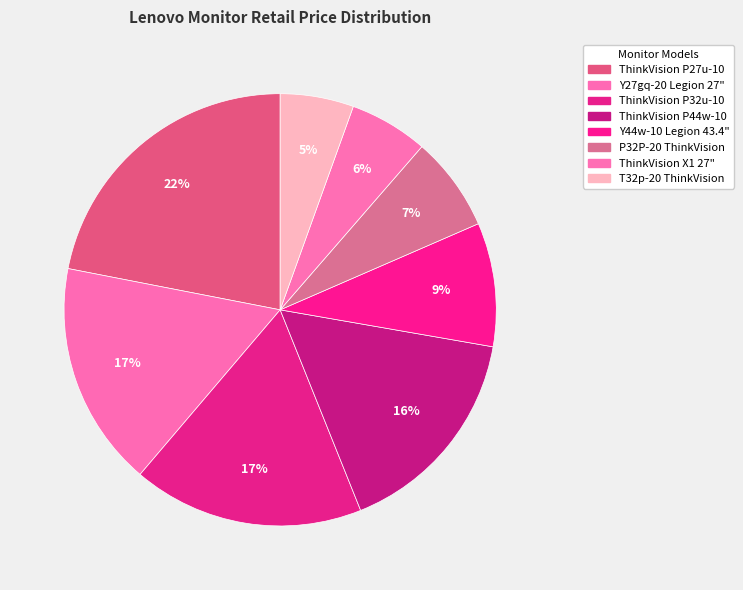

To the nearest percent, what is the difference between the Y27gq-20 Legion 27" and Y44w-10 Legion 43.4" slice percentages?

8%